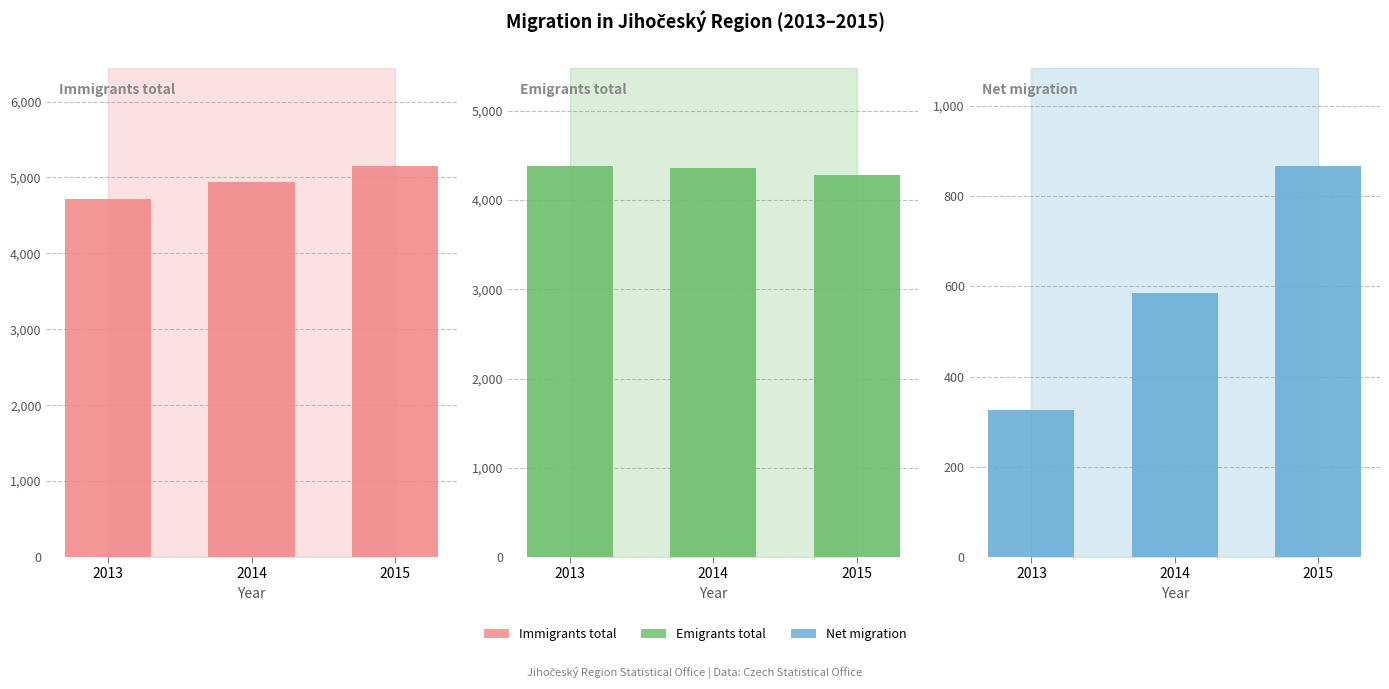

At which label does Emigrants total reach its peak?

2013